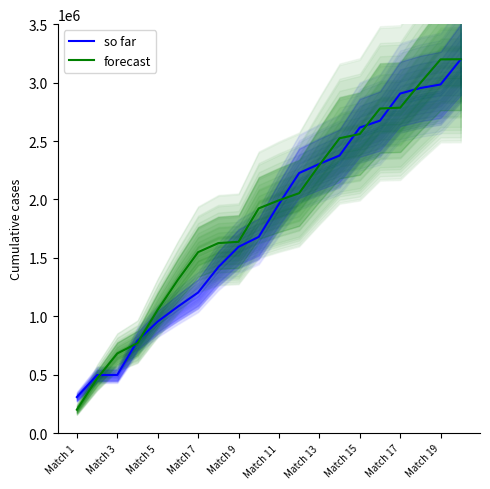

The value of so far at Match 17 is 5057914.2. True or false?

False